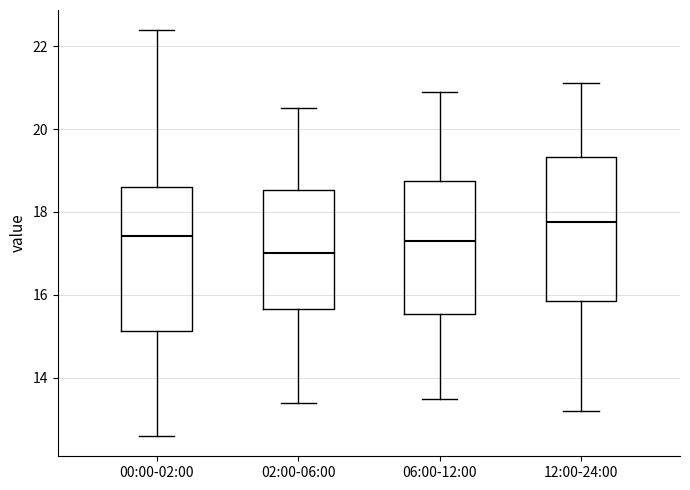

Reading left to right, transcribe this box plot: for each box, give where its median line is, the range the box spans, and where its two whiskers end, as read against the y-axis. The values are not printed on the chart, so give them approximately, as read against the axis.

00:00-02:00: median 17.4, box 15.2 to 18.6, whiskers 12.6 to 22.4
02:00-06:00: median 17.0, box 15.6 to 18.6, whiskers 13.4 to 20.6
06:00-12:00: median 17.4, box 15.6 to 18.8, whiskers 13.6 to 21.0
12:00-24:00: median 17.8, box 15.8 to 19.4, whiskers 13.2 to 21.2